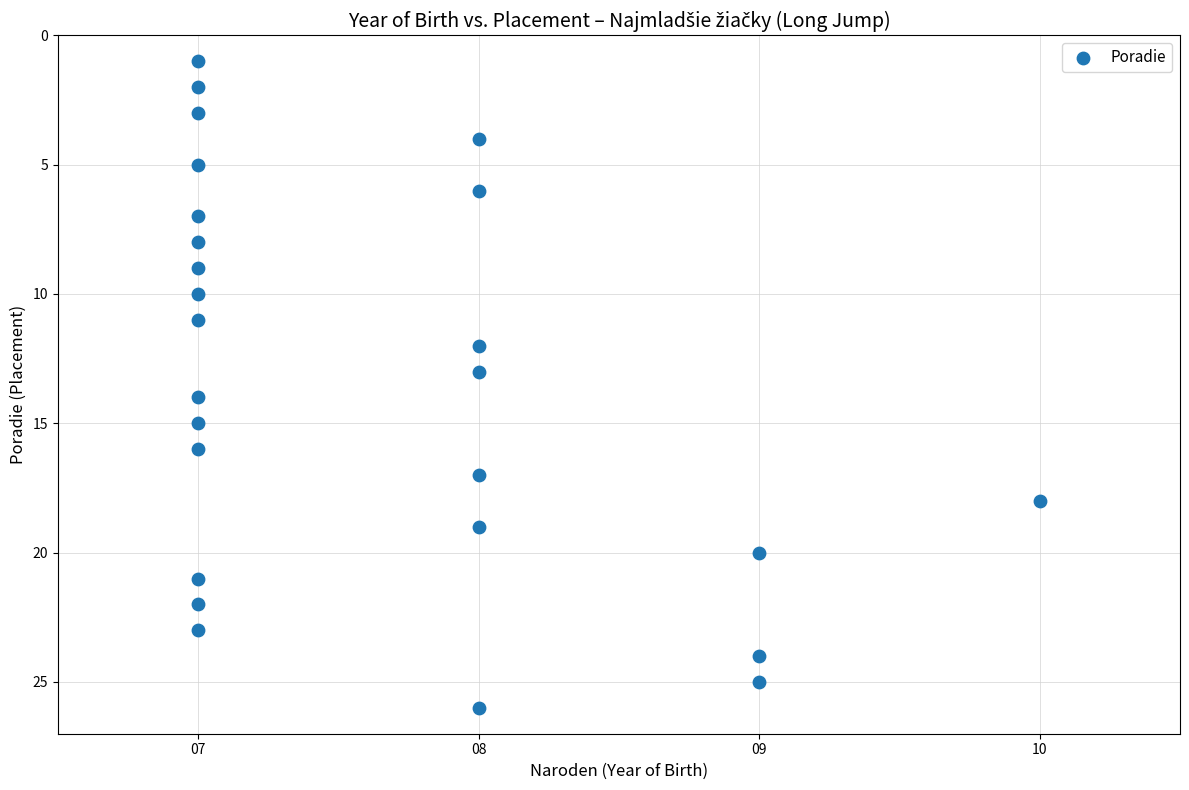

What is the range of X values (max minus min)?

3